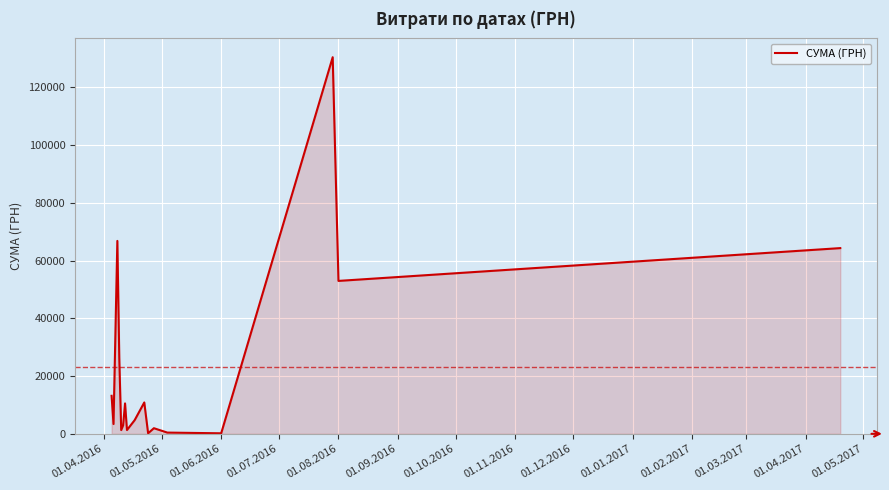

What is the greatest value displayed?

130379.7